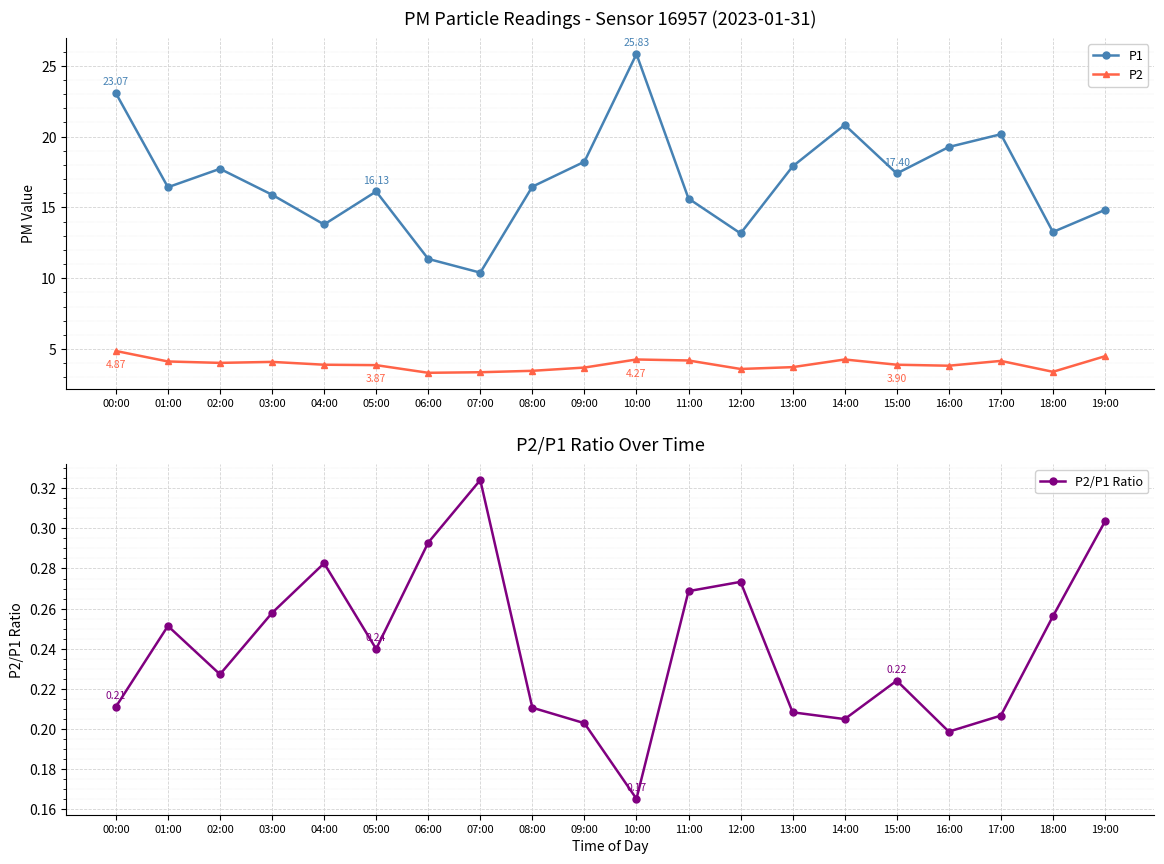

True or false: P1 has a value of 11.4 at 06:00.

True